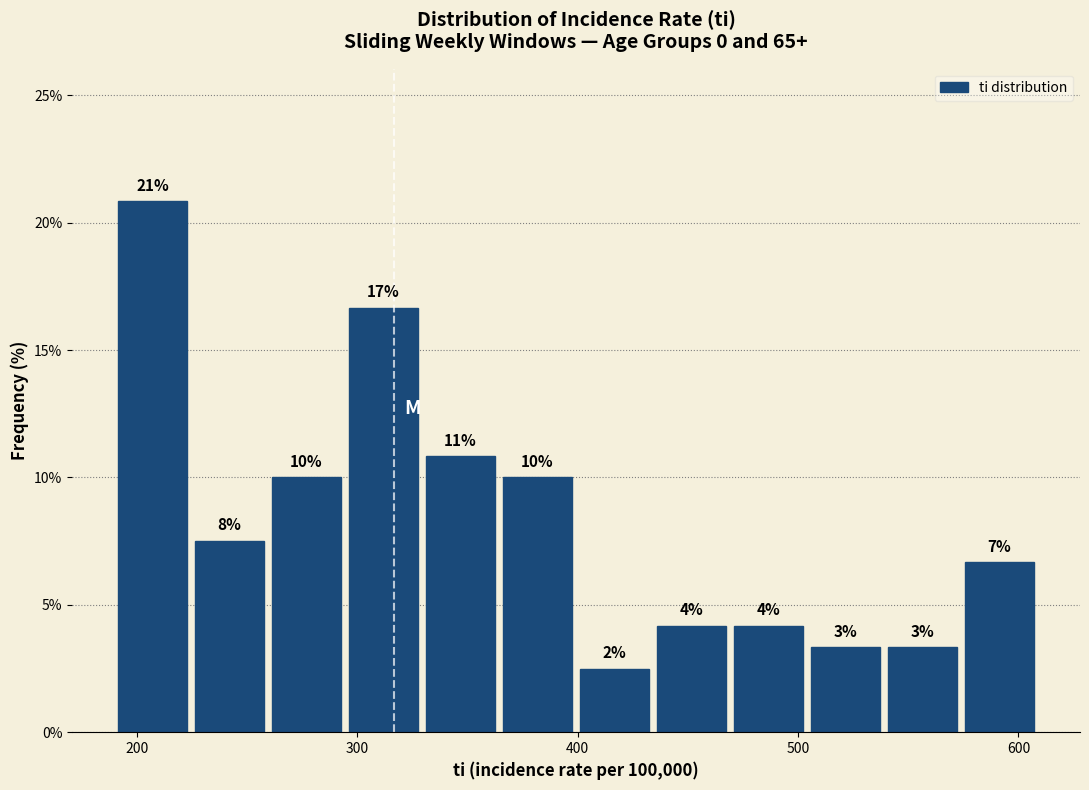

Read against the x-axis, roughly where is the centre of the tallest bar?

210